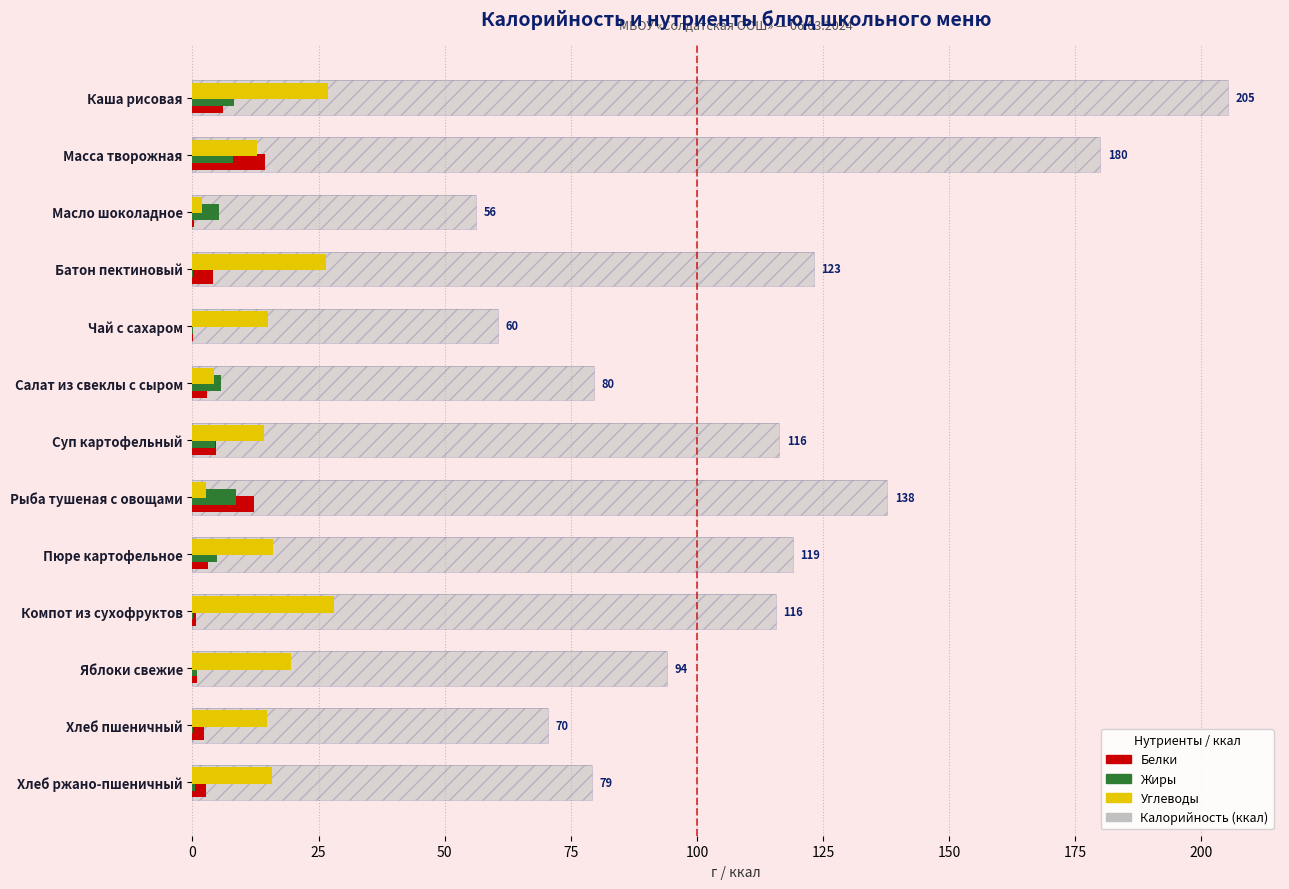

How many groups of bars are there?

13